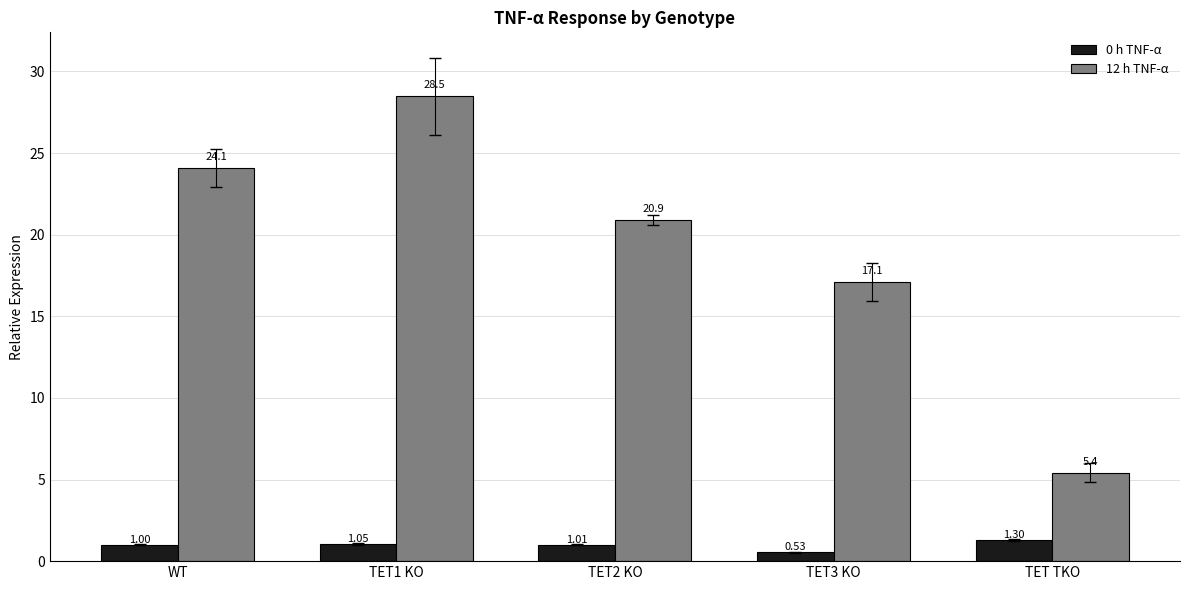

What is the maximum value shown in the chart?

28.5